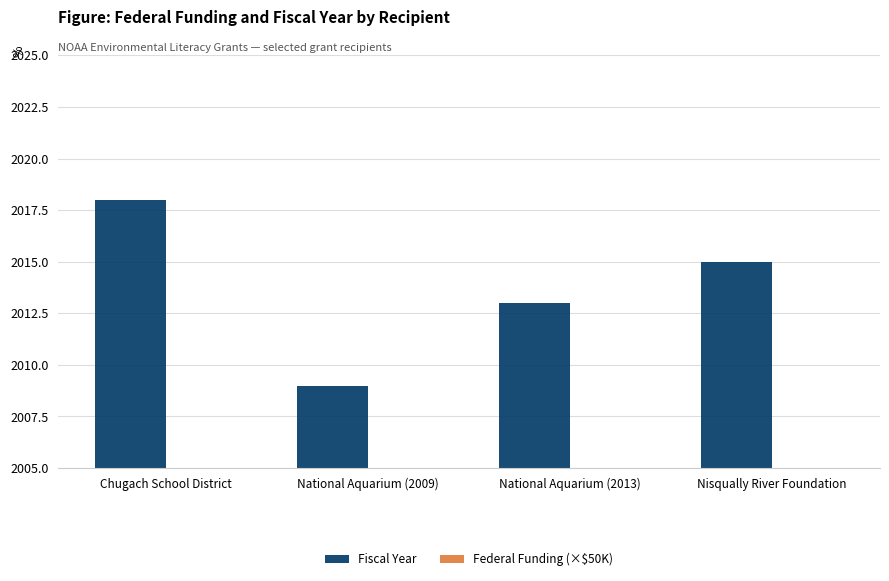

What is the label of the 3rd bar from the right?

National Aquarium (2009)